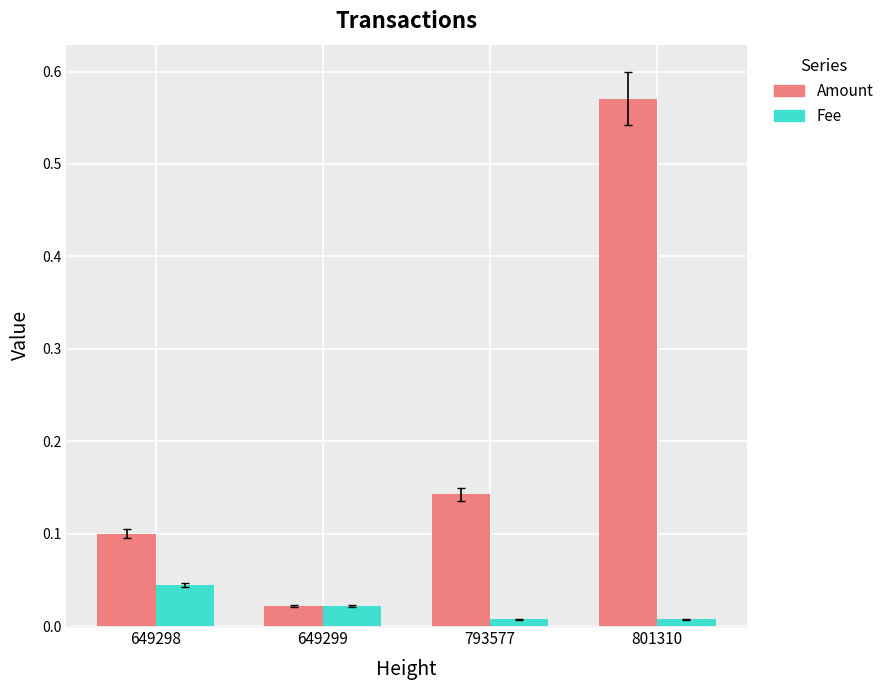

What are all the series names shown in the legend?

Amount, Fee